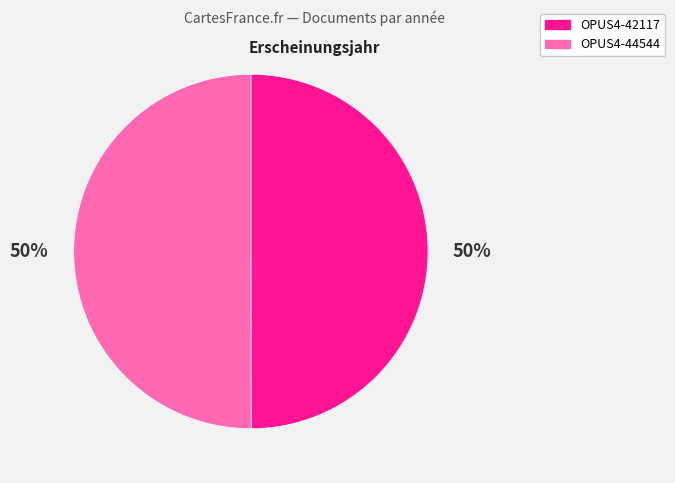

What percentage is the OPUS4-42117 slice, to the nearest percent?

50%